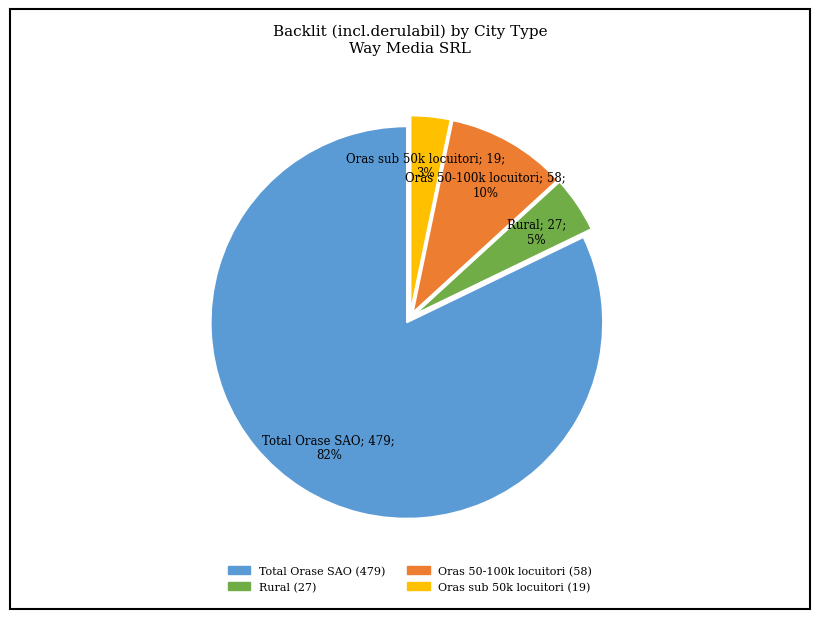

How many segments does this pie chart have?

4